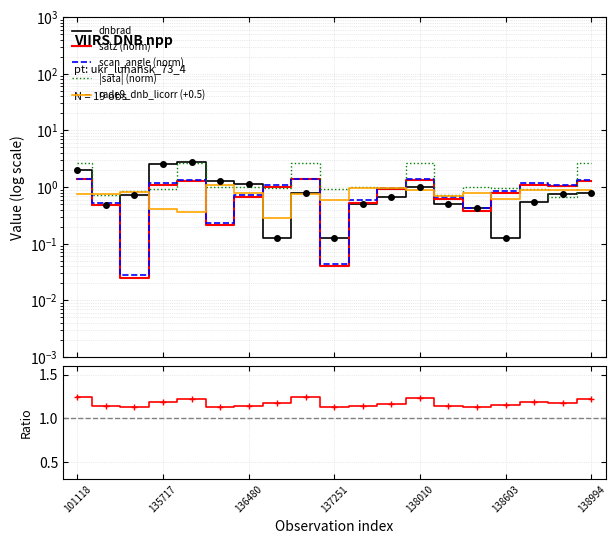

Which category has the lowest value in the satz / scan_angle series?

137251